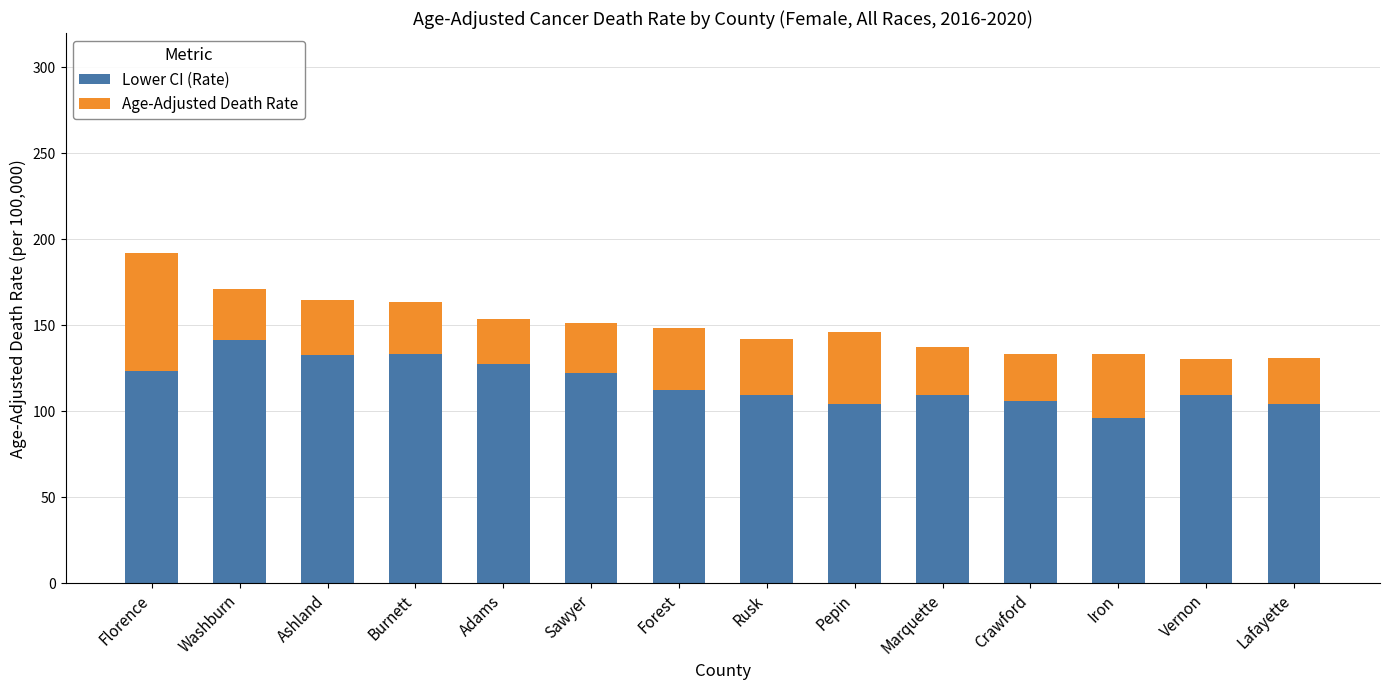

What is the difference between the maximum and minimum values in the Lower CI (Rate) series?

45.1